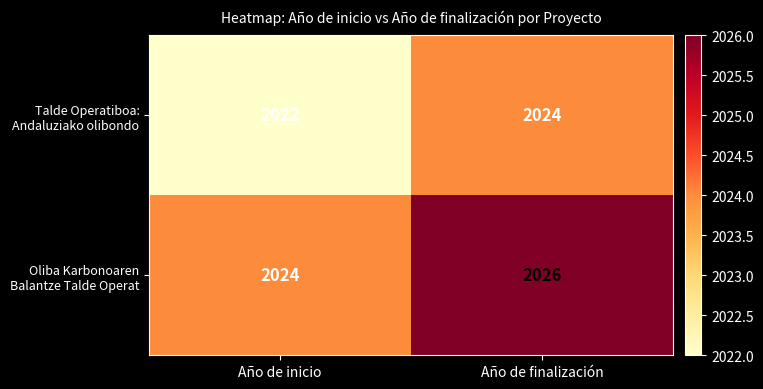

What is the smallest value displayed?

2022